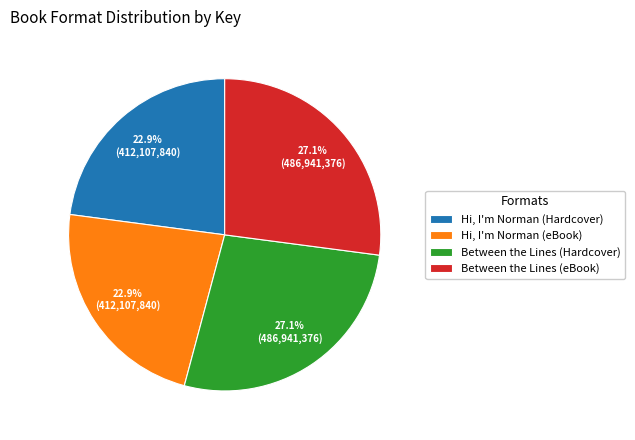

Count the number of slices in the pie.

4